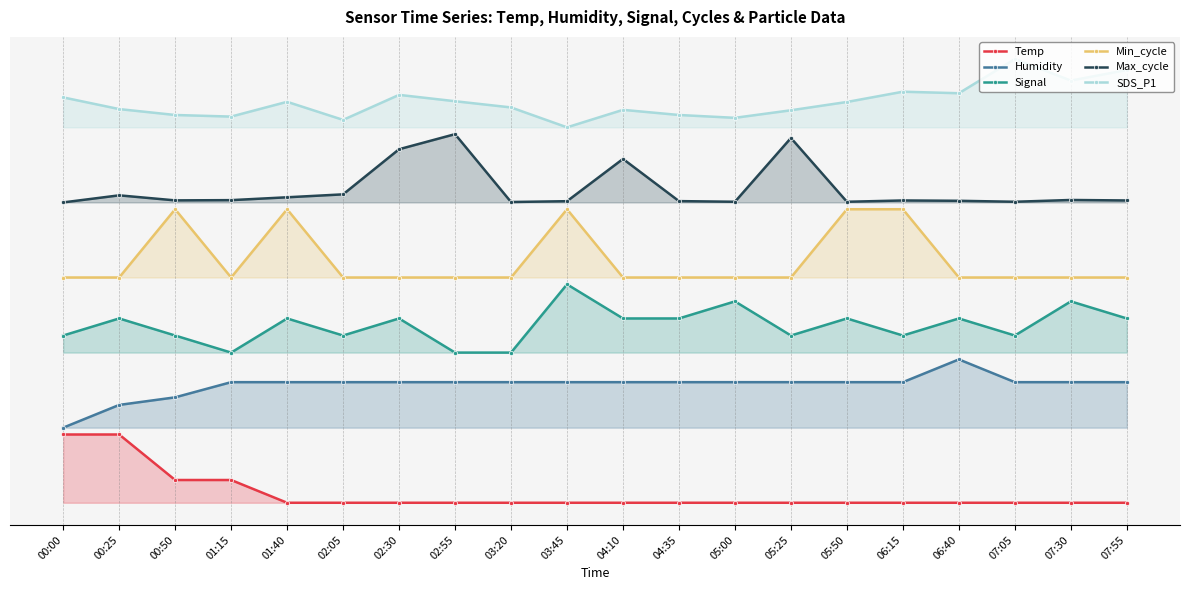

How many data points does each series have?

20